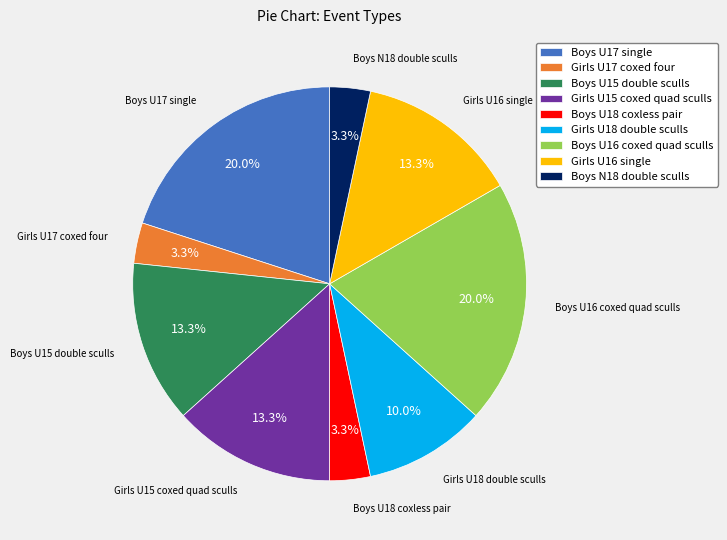

The Boys U16 coxed quad sculls slice represents 20% of the pie. True or false?

True